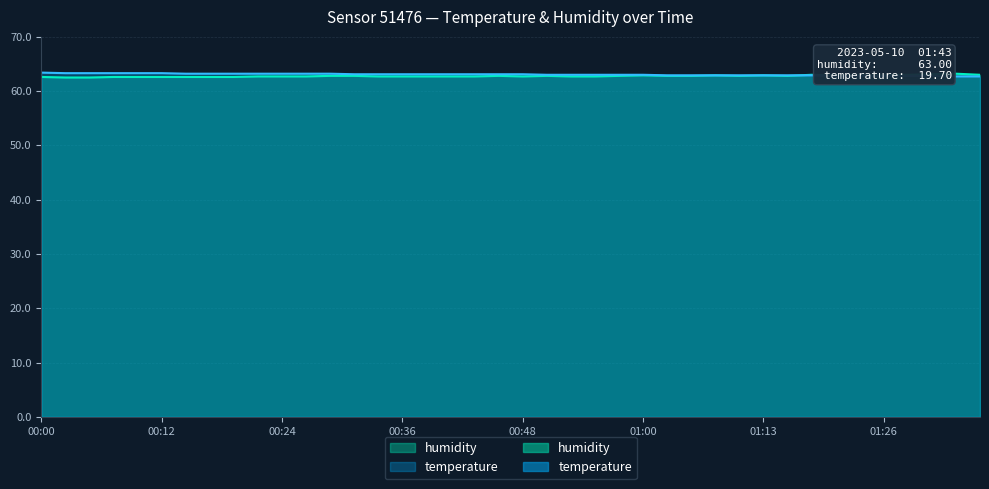

What is the difference between the maximum and minimum values in the temperature series?

0.7